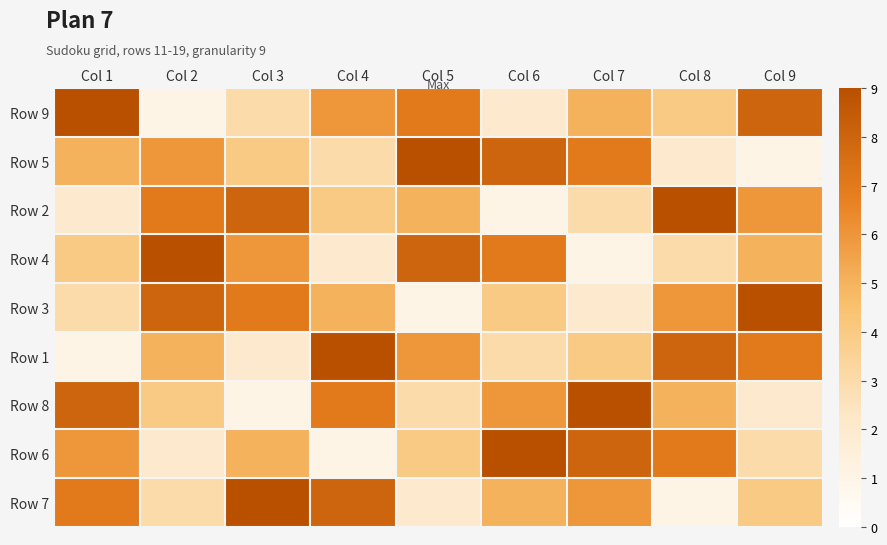

Reading left to right, extract all data points from this chart.

Row 9: Col 1=9	Col 2=1	Col 3=3	Col 4=6	Col 5=7	Col 6=2	Col 7=5	Col 8=4	Col 9=8
Row 5: Col 1=5	Col 2=6	Col 3=4	Col 4=3	Col 5=9	Col 6=8	Col 7=7	Col 8=2	Col 9=1
Row 2: Col 1=2	Col 2=7	Col 3=8	Col 4=4	Col 5=5	Col 6=1	Col 7=3	Col 8=9	Col 9=6
Row 4: Col 1=4	Col 2=9	Col 3=6	Col 4=2	Col 5=8	Col 6=7	Col 7=1	Col 8=3	Col 9=5
Row 3: Col 1=3	Col 2=8	Col 3=7	Col 4=5	Col 5=1	Col 6=4	Col 7=2	Col 8=6	Col 9=9
Row 1: Col 1=1	Col 2=5	Col 3=2	Col 4=9	Col 5=6	Col 6=3	Col 7=4	Col 8=8	Col 9=7
Row 8: Col 1=8	Col 2=4	Col 3=1	Col 4=7	Col 5=3	Col 6=6	Col 7=9	Col 8=5	Col 9=2
Row 6: Col 1=6	Col 2=2	Col 3=5	Col 4=1	Col 5=4	Col 6=9	Col 7=8	Col 8=7	Col 9=3
Row 7: Col 1=7	Col 2=3	Col 3=9	Col 4=8	Col 5=2	Col 6=5	Col 7=6	Col 8=1	Col 9=4